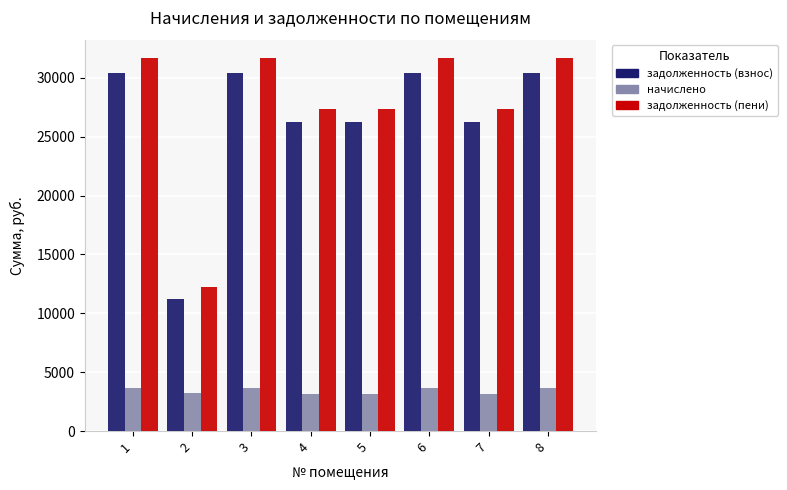

What are all the series names shown in the legend?

задолженность (взнос), начислено, задолженность (пени)